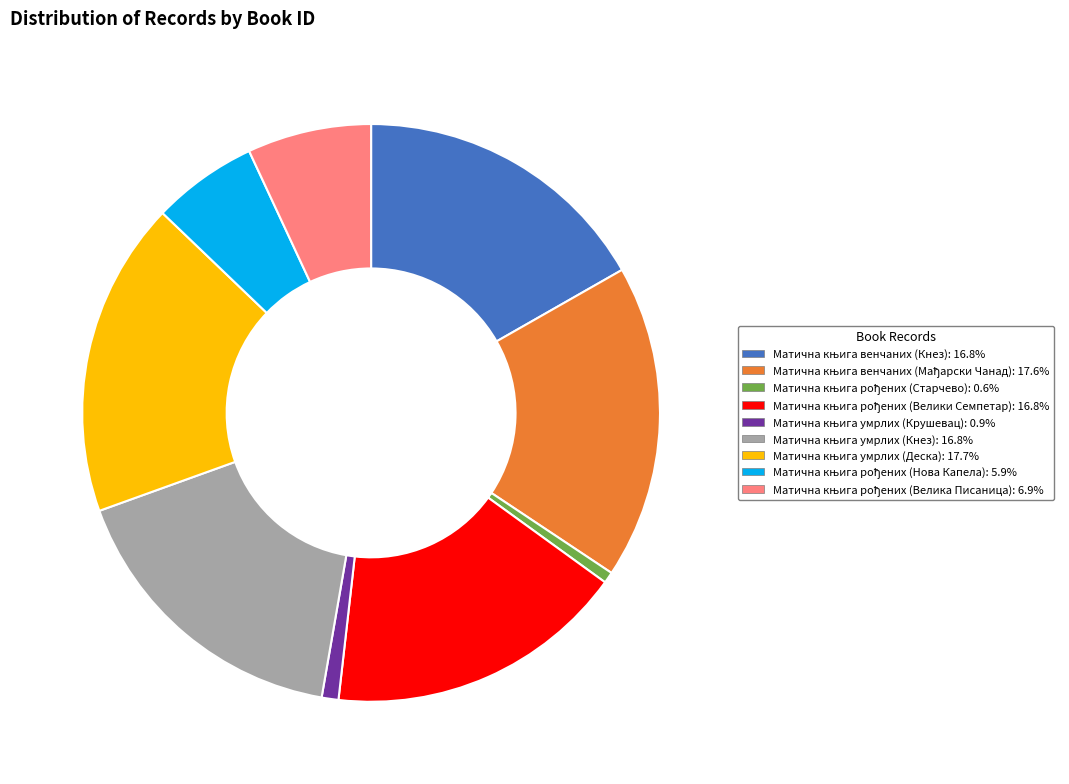

Is there a majority slice in this chart?

No